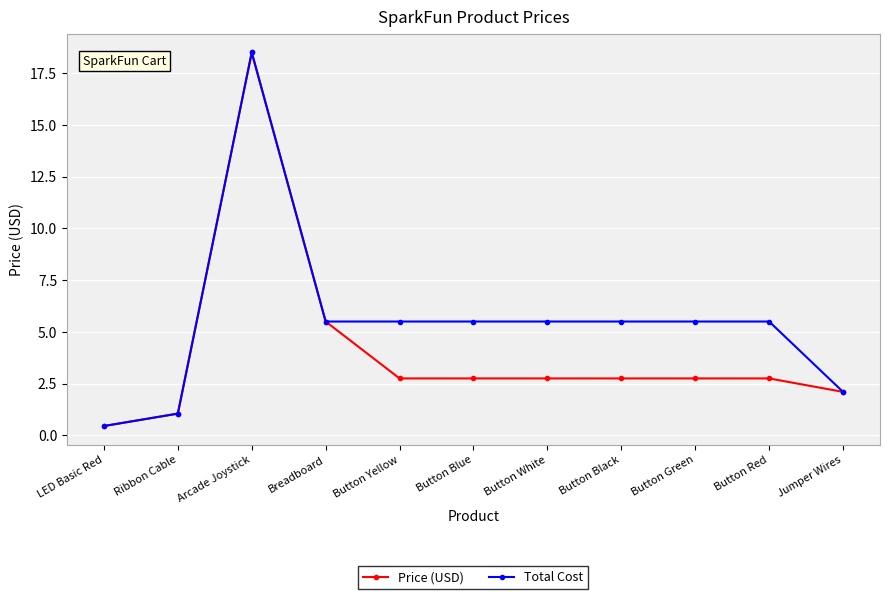

Reading right to left, transcribe all the data shown in this chart.

Price (USD): 2.1	2.8	2.8	2.8	2.8	2.8	2.8	5.5	18.5	1.1	0.5
Total Cost: 2.1	5.5	5.5	5.5	5.5	5.5	5.5	5.5	18.5	1.1	0.5